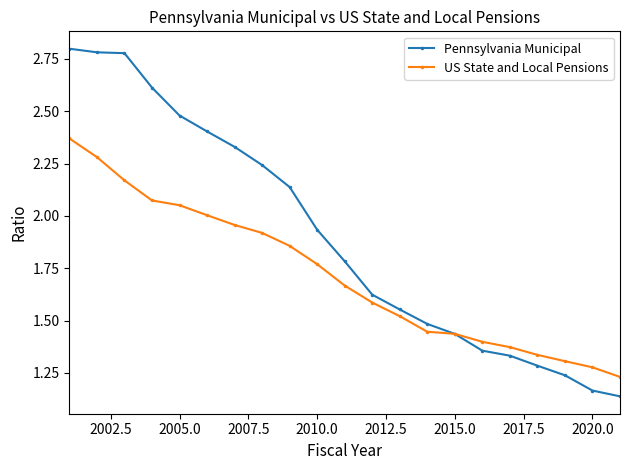

True or false: Pennsylvania Municipal and US State and Local Pensions cross at least once.

True